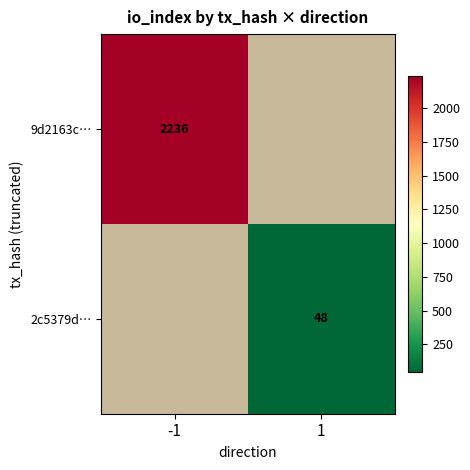

Is it true that 9d2163c… equals 772.2 at -1?

False